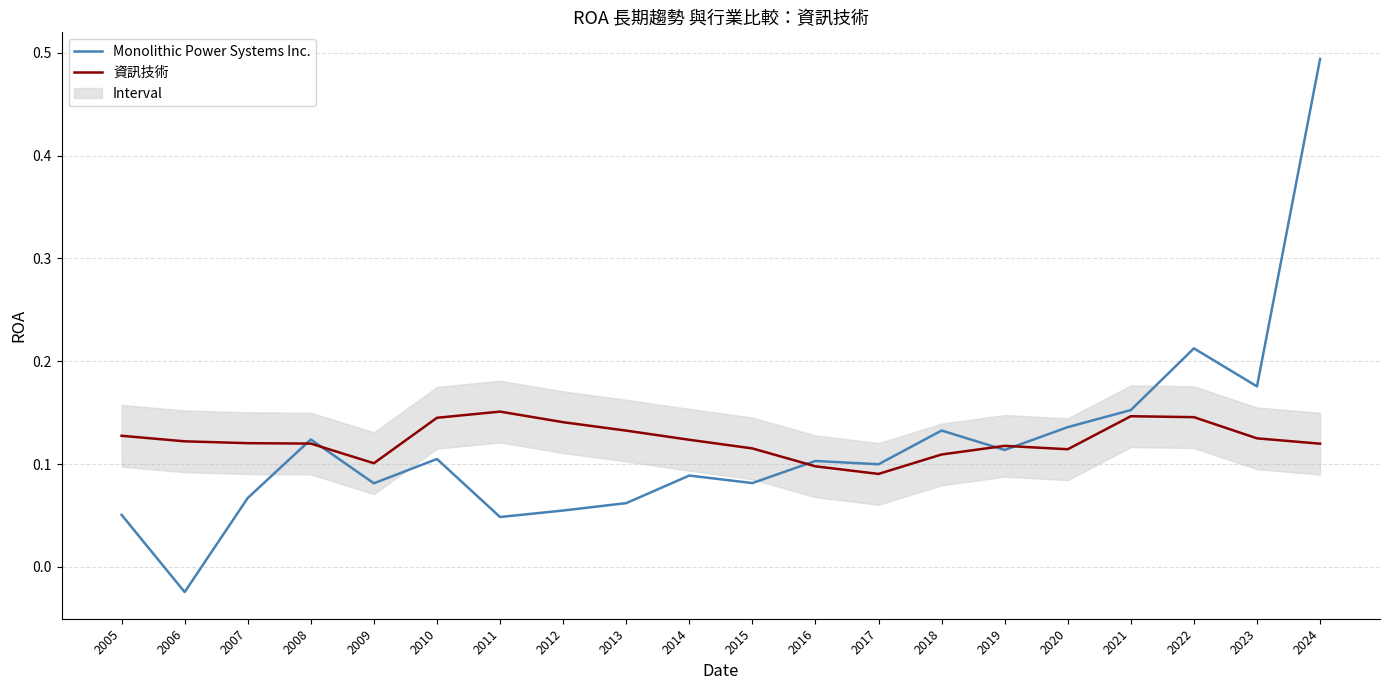

Does the chart display data point markers on the line(s)?

No